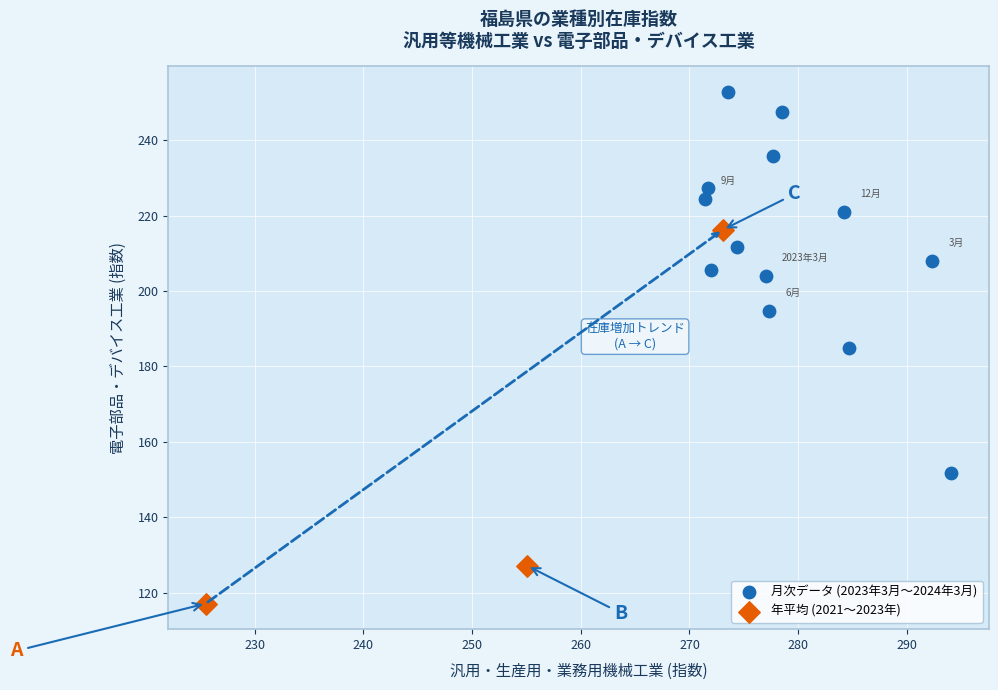

Which series reaches the maximum Y coordinate?

月次データ (2023年3月〜2024年3月)